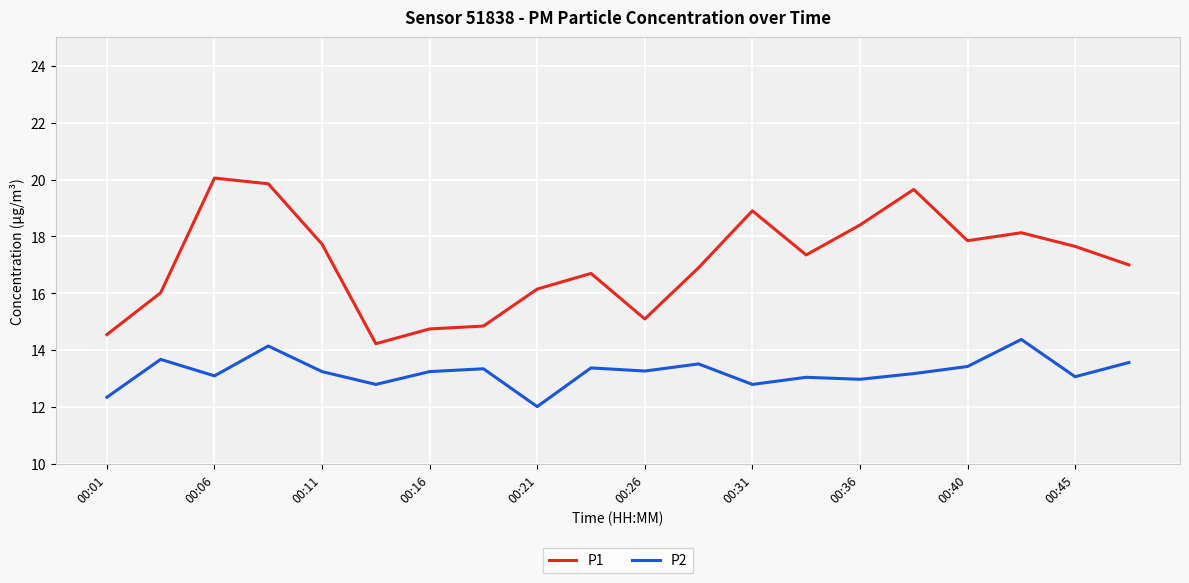

What is the difference between the maximum and minimum values in the P1 series?

5.8